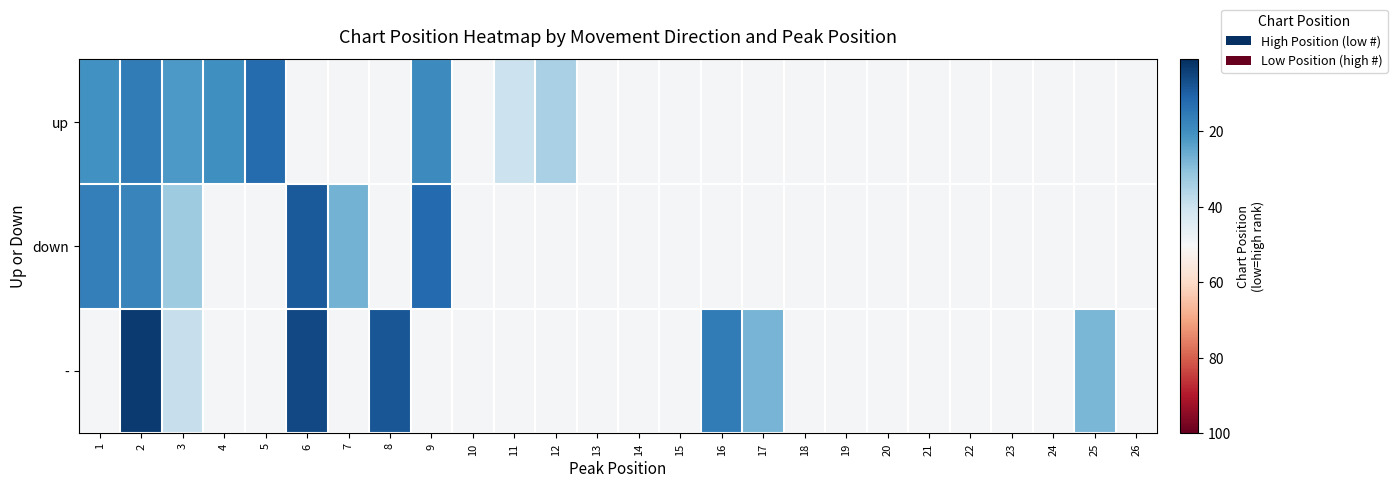

Reading right to left, what are all the values shown in this chart?

up: 26=50.0	25=50.0	24=50.0	23=50.0	22=50.0	21=50.0	20=50.0	19=50.0	18=50.0	17=50.0	16=50.0	15=50.0	14=50.0	13=50.0	12=34.5	11=40.0	10=50.0	9=19.0	8=50.0	7=50.0	6=50.0	5=12.5	4=20.0	3=22.0	2=16.0	1=20.7
down: 26=50.0	25=50.0	24=50.0	23=50.0	22=50.0	21=50.0	20=50.0	19=50.0	18=50.0	17=50.0	16=50.0	15=50.0	14=50.0	13=50.0	12=50.0	11=50.0	10=50.0	9=12.0	8=50.0	7=27.0	6=9.0	5=50.0	4=50.0	3=33.0	2=17.8	1=16.7
-: 26=50.0	25=28.0	24=50.0	23=50.0	22=50.0	21=50.0	20=50.0	19=50.0	18=50.0	17=27.5	16=16.0	15=50.0	14=50.0	13=50.0	12=50.0	11=50.0	10=50.0	9=50.0	8=8.0	7=50.0	6=6.0	5=50.0	4=50.0	3=39.0	2=3.0	1=50.0